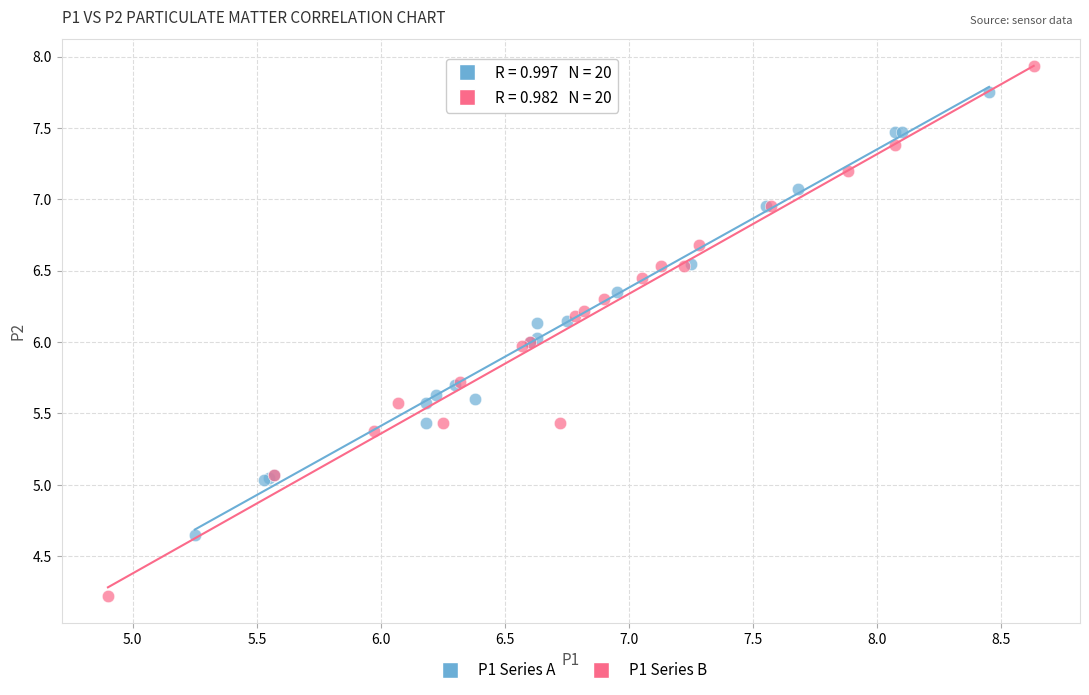

Which series contains the lowest Y value?

P1 Series B